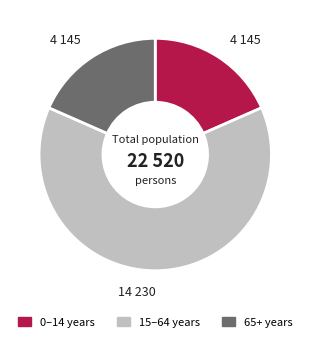

Is there any slice that represents more than half of the pie?

Yes